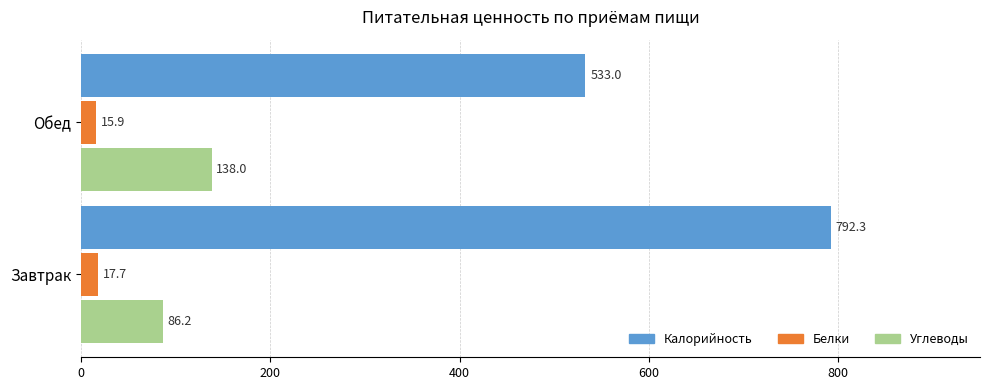

Rank the series by their maximum value, from highest to lowest.

Калорийность, Углеводы, Белки